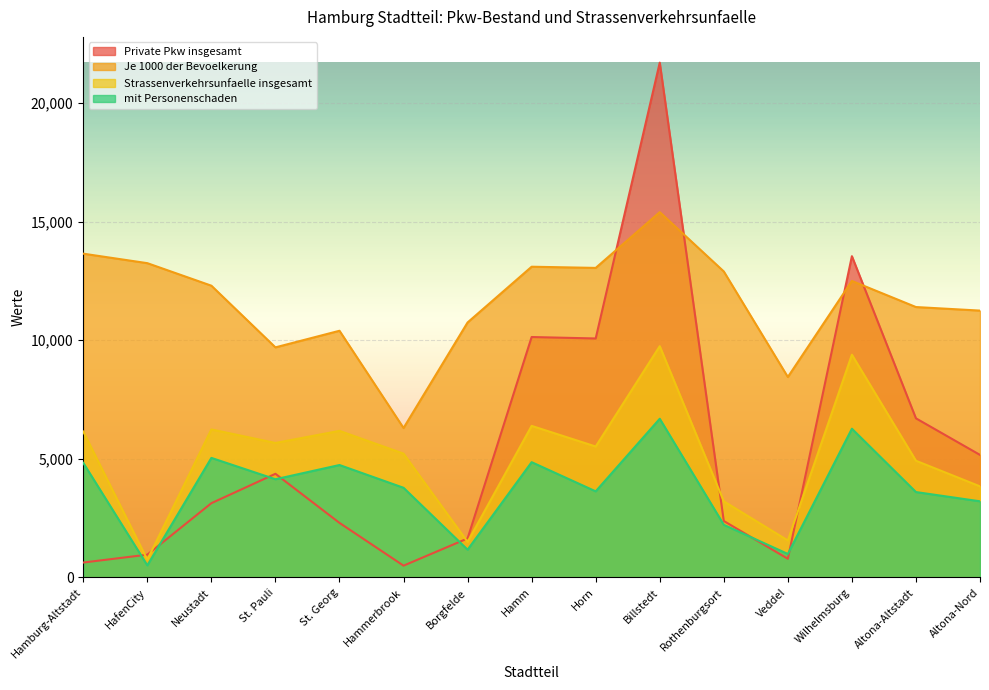

Which label corresponds to the largest value in the chart?

Billstedt